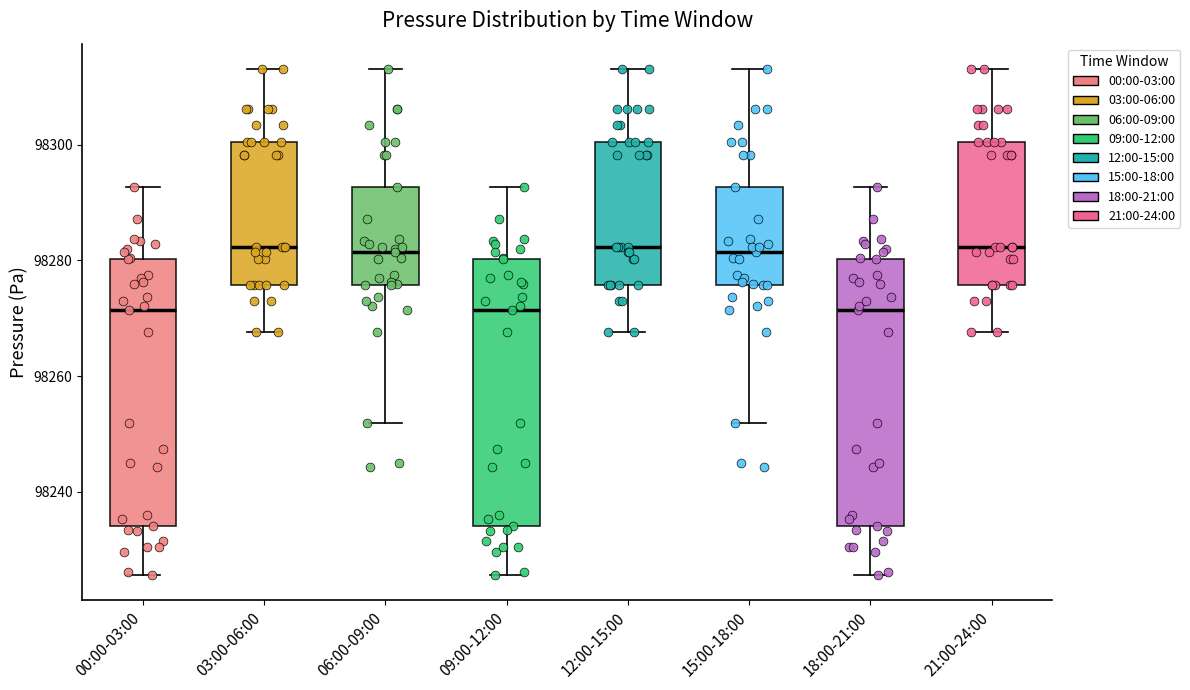

Where does the median line of the box for 09:00-12:00 sit on the y-axis? The values are not printed on the chart, so give them approximately, as read against the axis.

98272